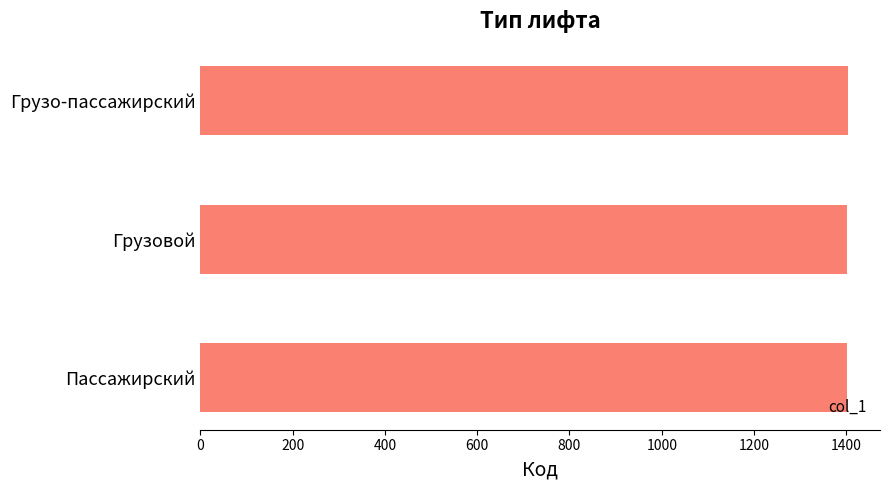

What is the average value?

1402